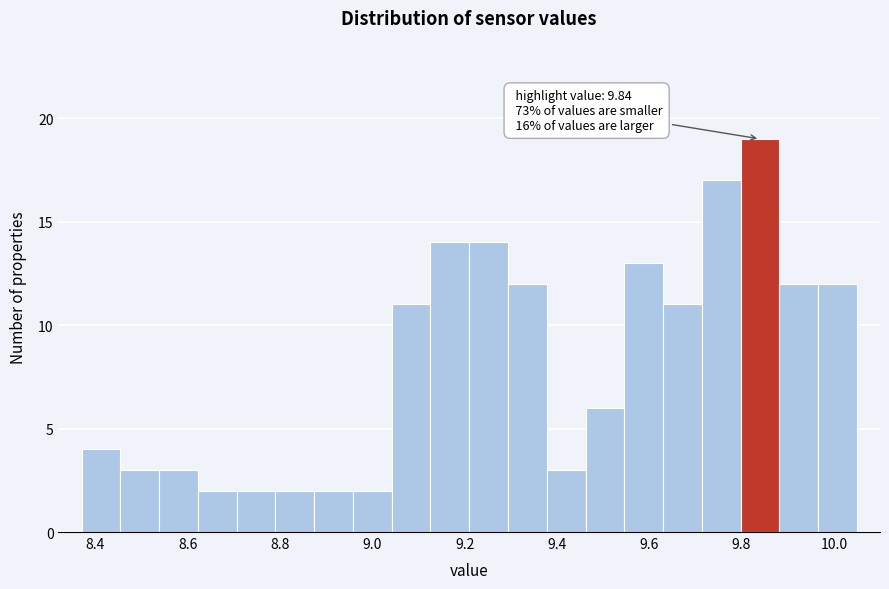

Which range on the x-axis has the tallest bar?

9.798 to 9.882